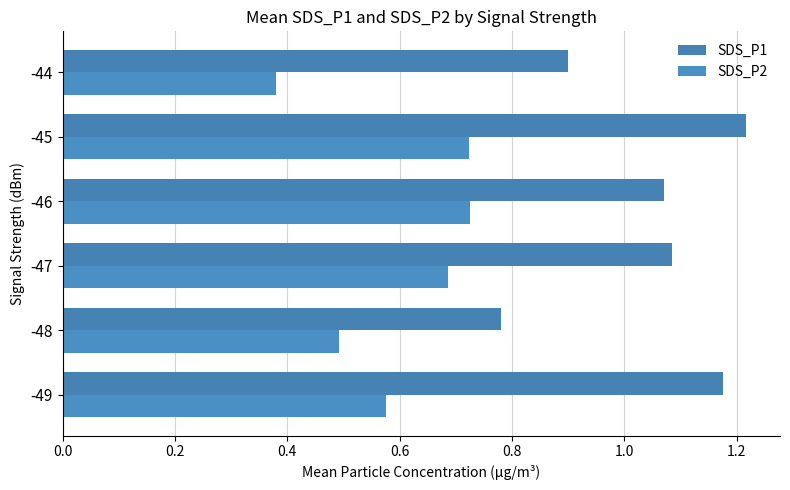

How many data points in SDS_P1 are above 1?

4